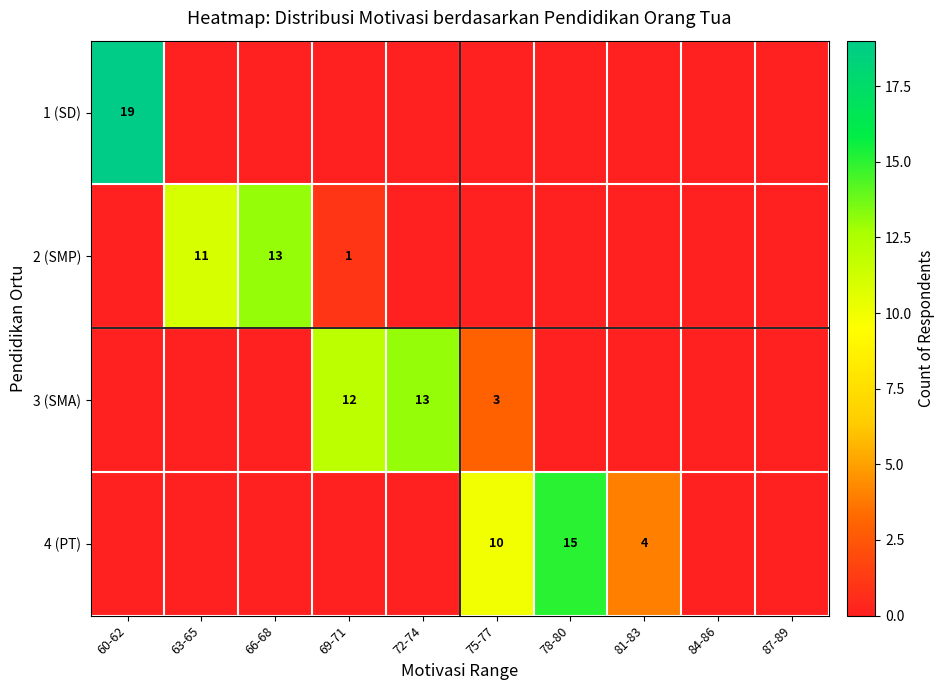

True or false: 4 (PT) has a value of 10 at 75-77.

True